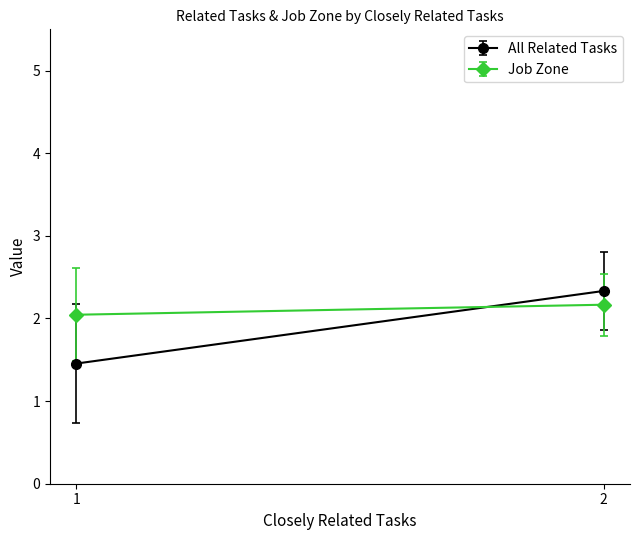

How many lines are shown in the chart?

2